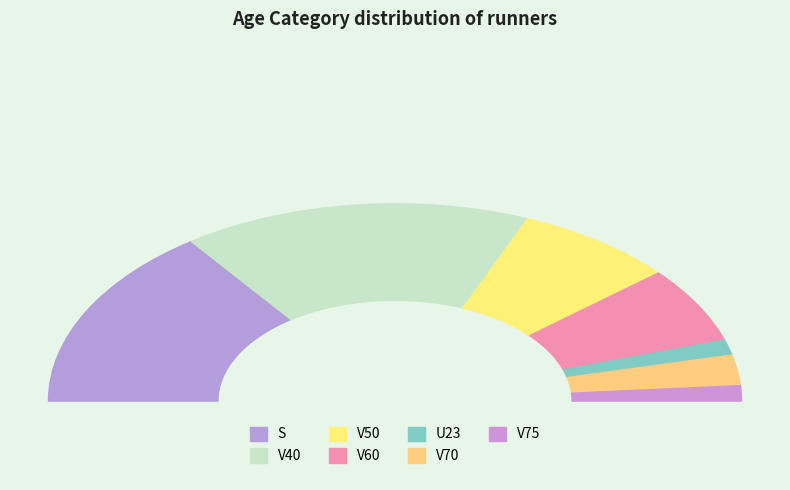

Does any single category account for the majority?

No